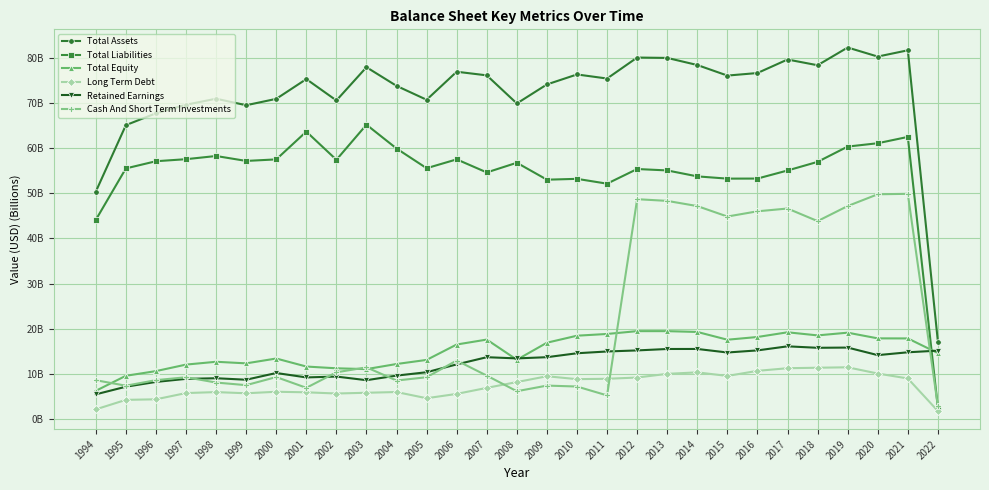

What is the difference between the highest and lowest values at 2005?

66.1